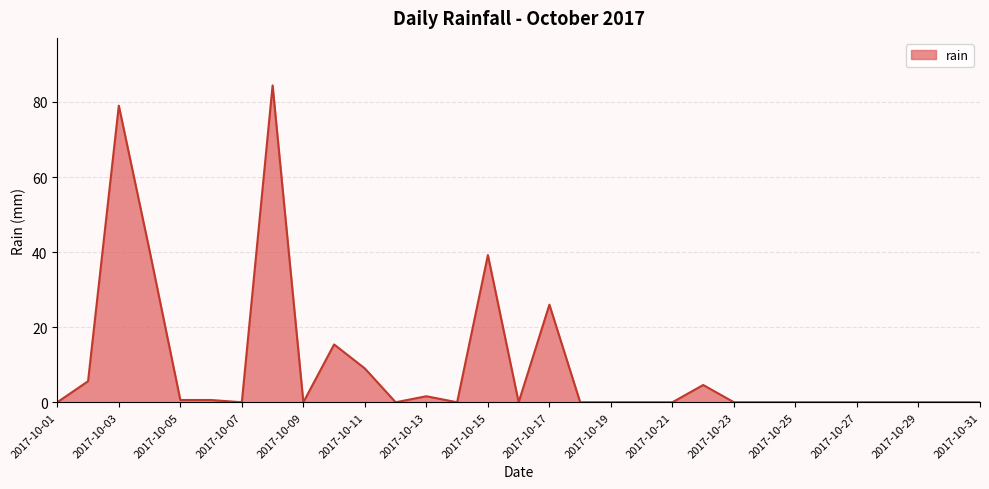

What is the difference between the maximum and minimum values?

84.4